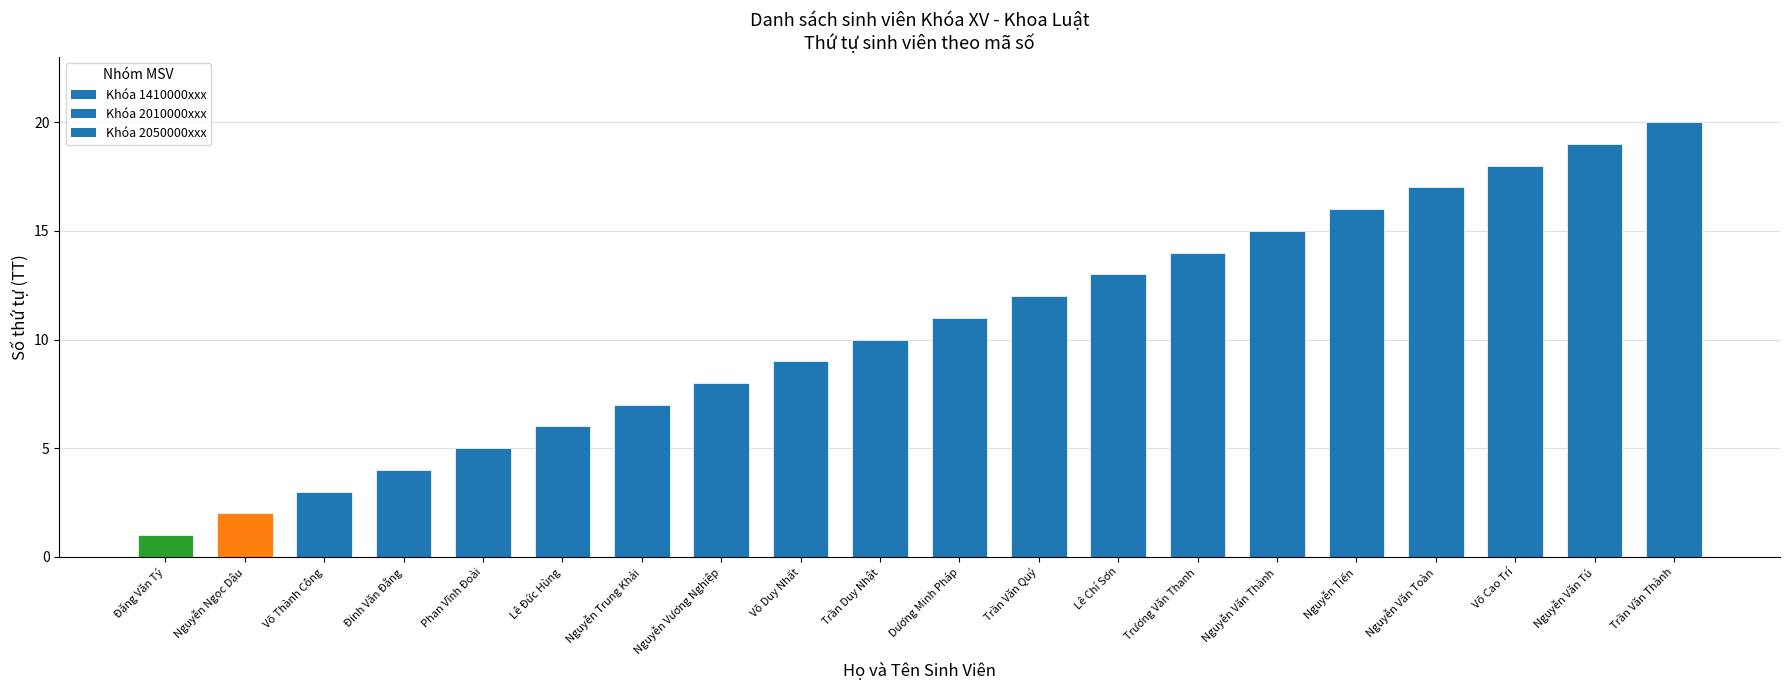

What is the label of the 6th bar from the left?

Lê Đức Hùng